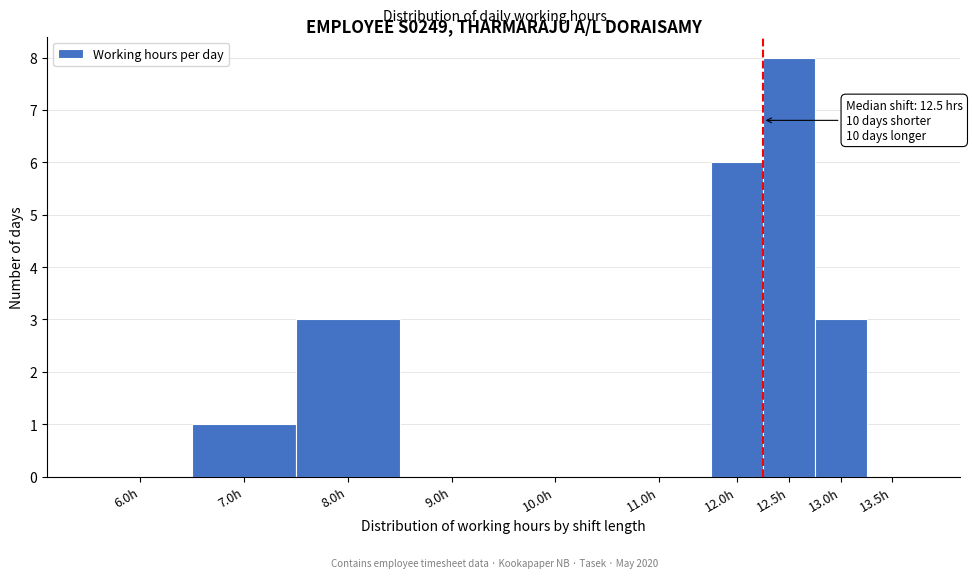

Reading left to right, what are all the values shown in this chart?

6.0h=0	7.0h=1	8.0h=3	9.0h=0	10.0h=0	11.0h=0	12.0h=6	12.5h=8	13.0h=3	13.5h=0